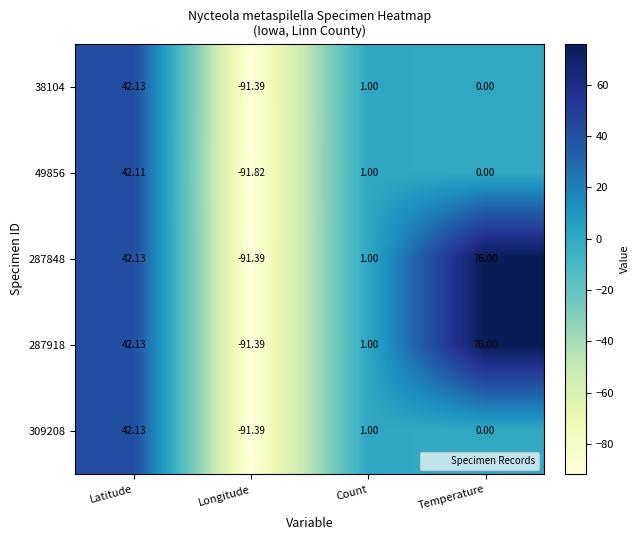

At which label does 38104 first exceed 1?

Latitude